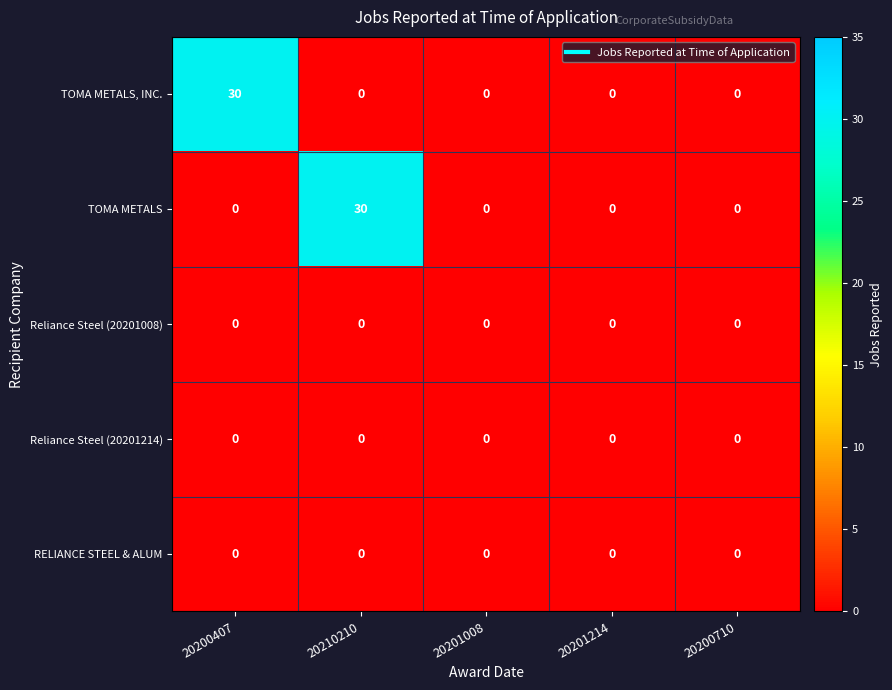

Which series changed the most between 20200407 and 20200710?

TOMA METALS, INC.